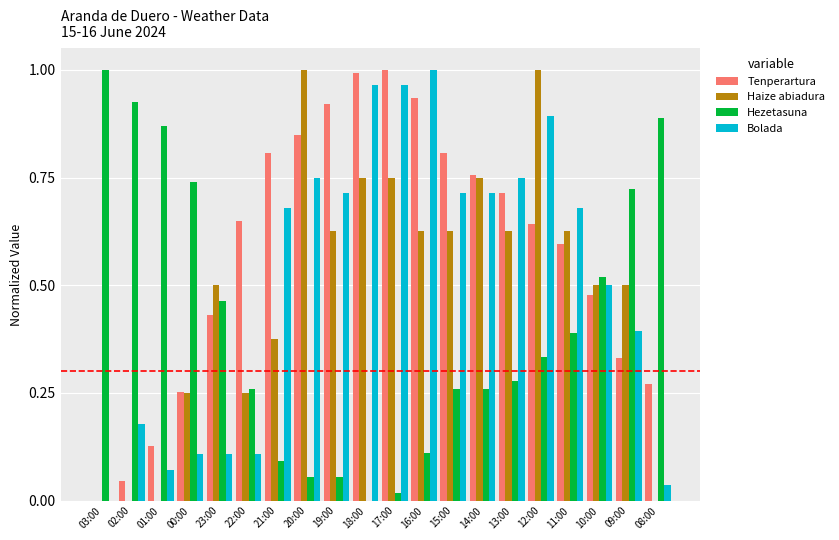

Between 21:00 and 20:00, which series saw the biggest shift?

Haize abiadura